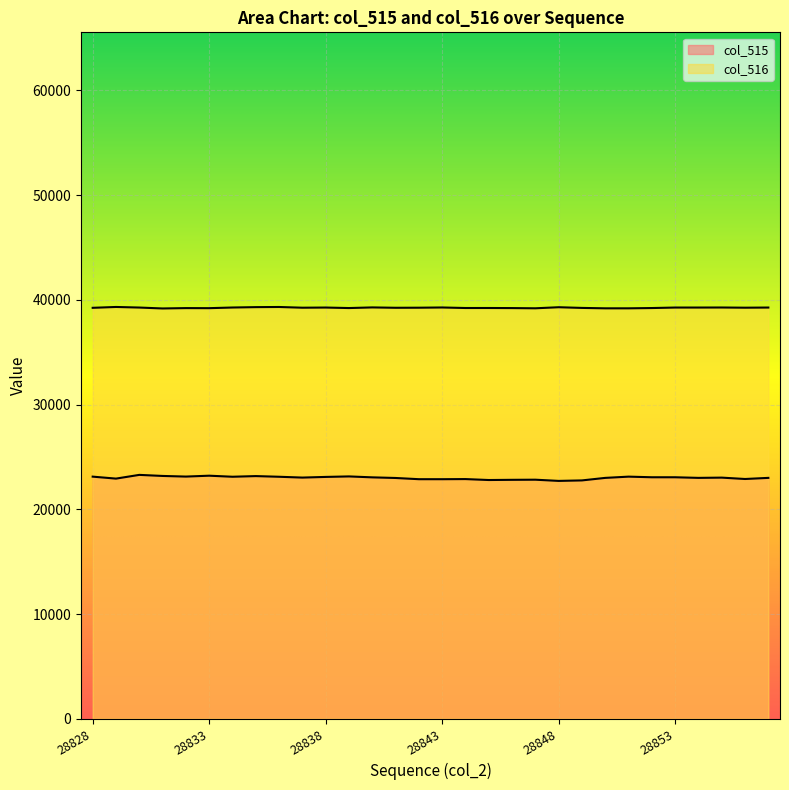

What is the difference between the second highest and second lowest values in the col_515 series?

450